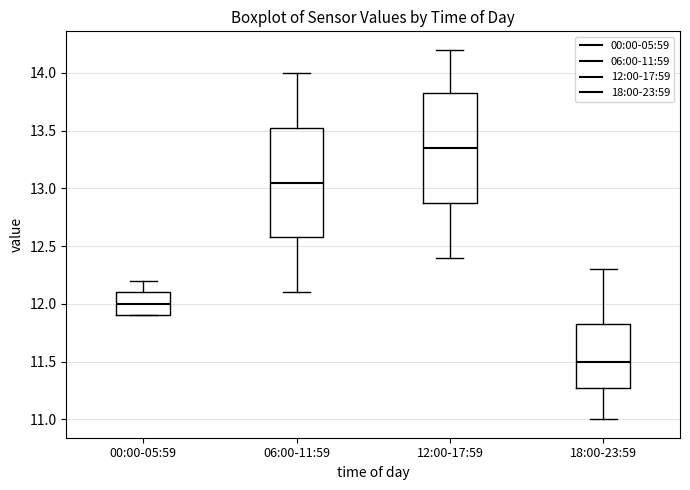

Which box's median line is the highest?

12:00-17:59